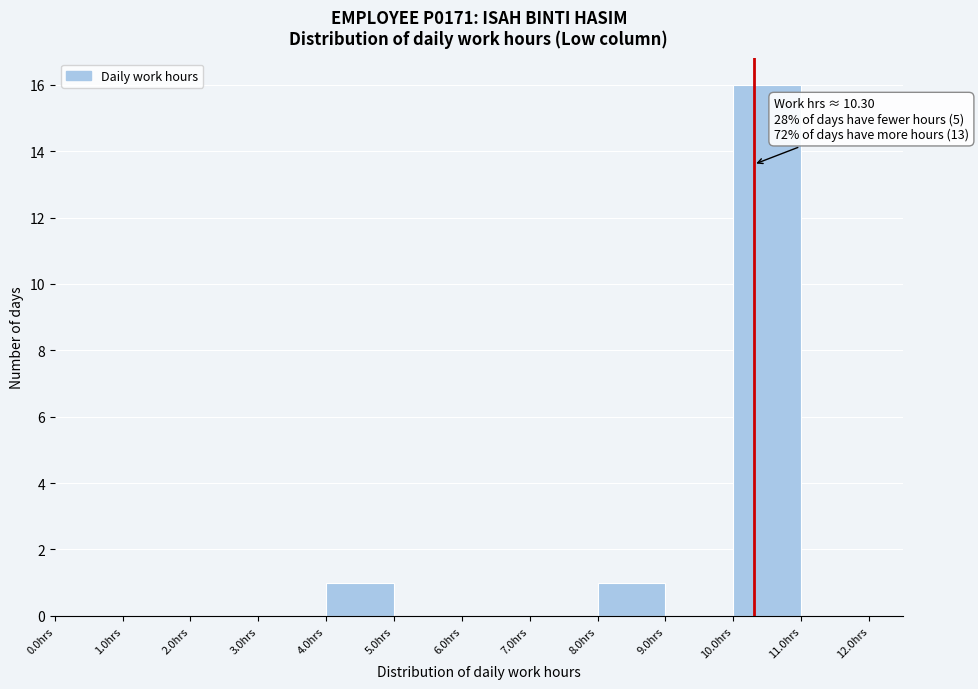

Over which range of the x-axis is the bar tallest?

10 to 11